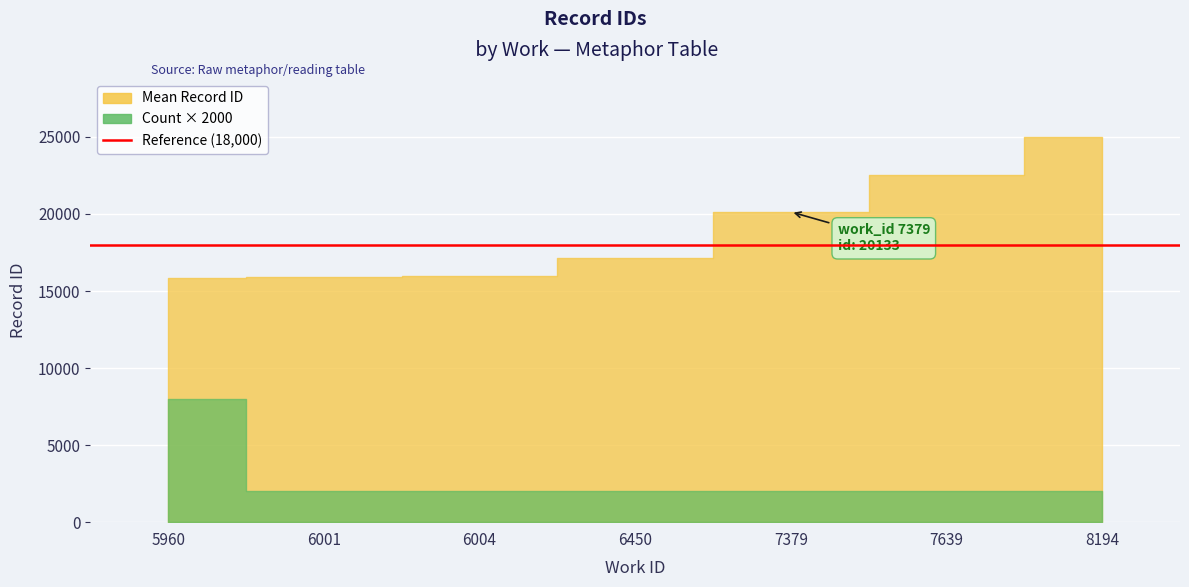

Reading left to right, extract all data points from this chart.

work_id: 5960=5960	5960=5960	5960=5960	5960=5960	6001=6001	6004=6004	6450=6450	7379=7379	7639=7639	8194=8194
id: 5960=15817	5960=15846	5960=15848	5960=15854	6001=15940	6004=15950	6450=17137	7379=20133	7639=22511	8194=25007